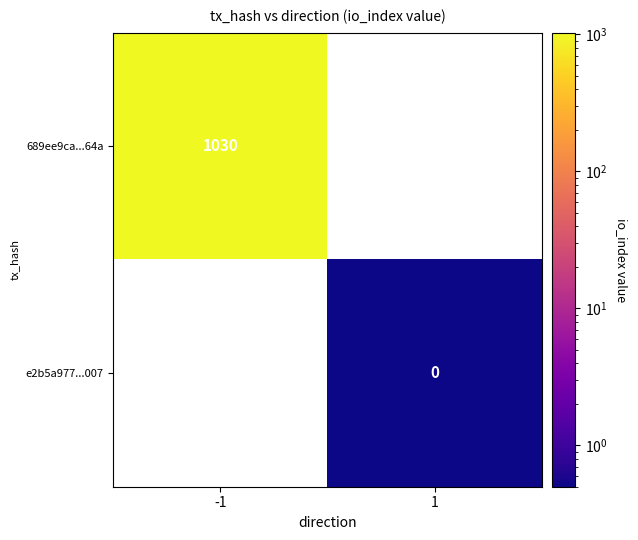

The value of 689ee9ca...64a at -1 is 1030. True or false?

True